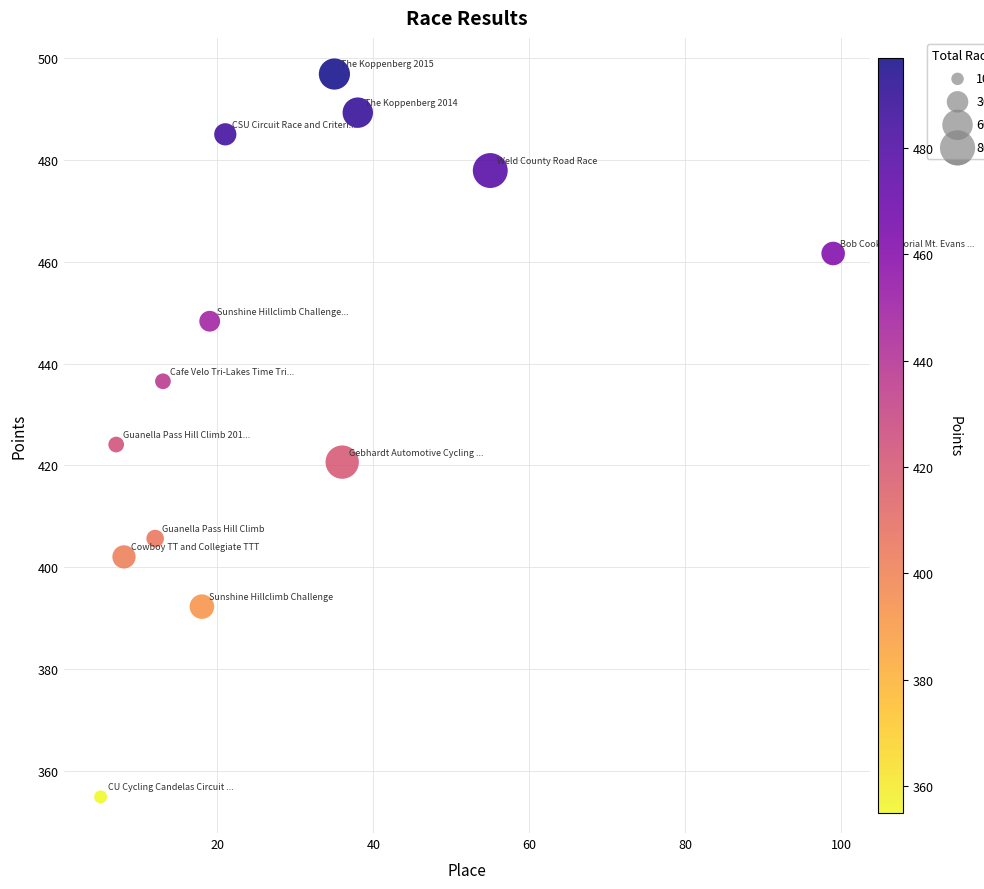

What is the range of Y values (max minus min)?

142.1